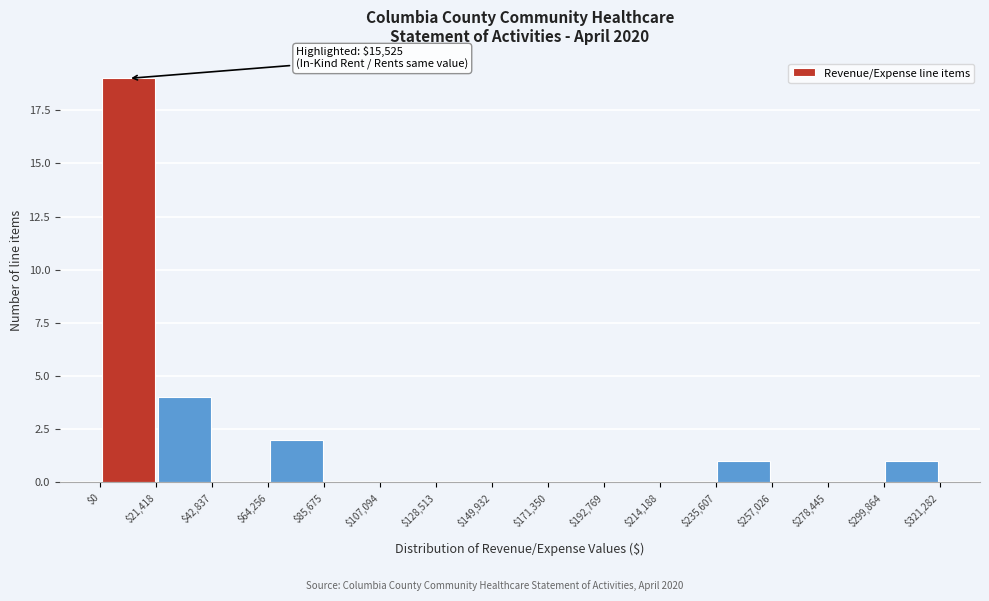

Which range on the x-axis has the tallest bar?

$0 to $21,418